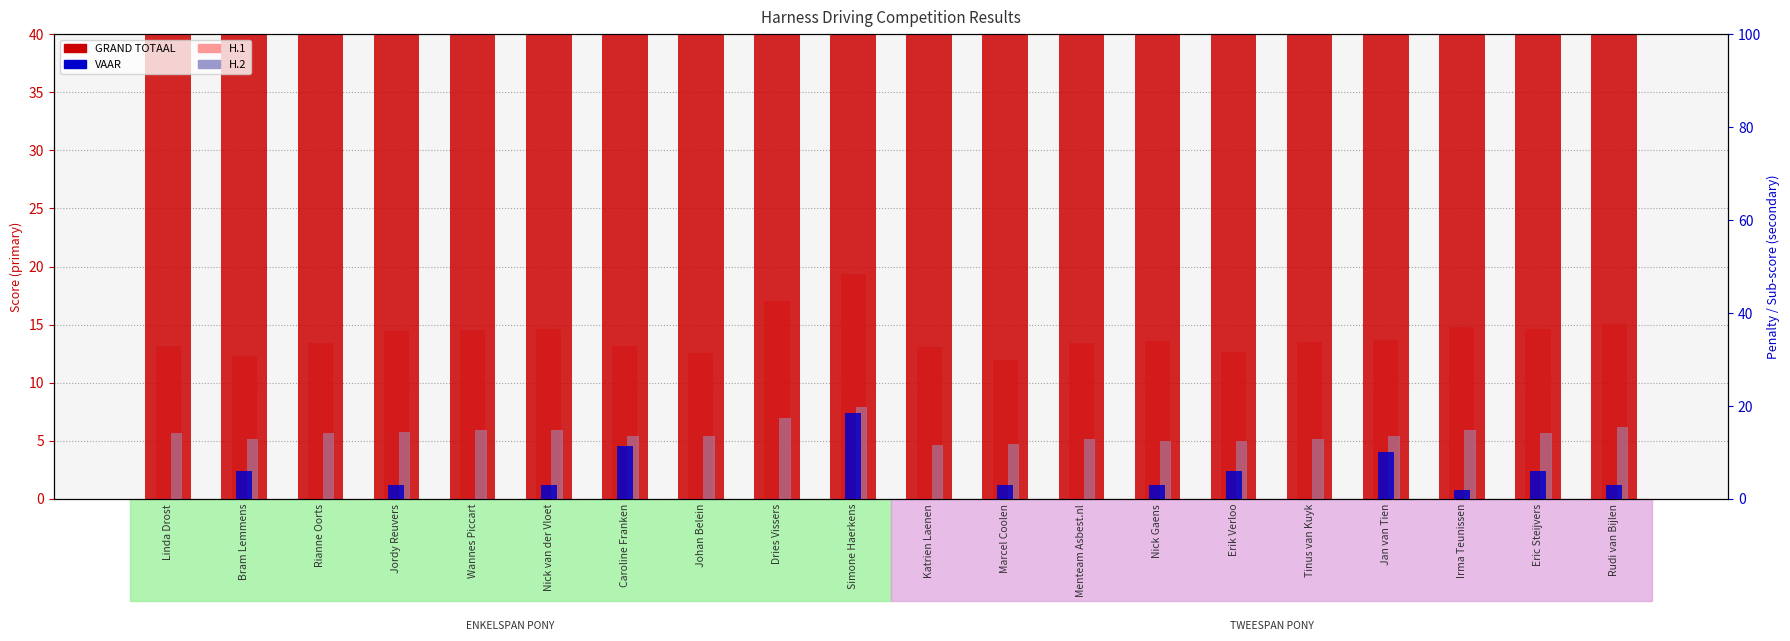

Reading left to right, list all the values displayed in this chart.

GRAND TOTAAL: 40.0	40.0	40.0	40.0	40.0	40.0	40.0	40.0	40.0	40.0	40.0	40.0	40.0	40.0	40.0	40.0	40.0	40.0	40.0	40.0
H.1: 13.2	12.3	13.4	14.5	14.6	14.6	13.2	12.5	17.0	19.4	13.1	12.0	13.4	13.6	12.6	13.5	13.7	14.8	14.6	15.1
VAAR: 0.0	6.0	0.0	3.0	0.0	3.0	11.5	0.0	0.0	18.5	0.0	3.0	0.0	3.0	6.0	0.0	10.0	2.0	6.0	3.0
H.2: 14.1	13.0	14.1	14.4	14.8	14.8	13.6	13.6	17.3	19.7	11.6	11.7	12.9	12.5	12.5	13.0	13.4	14.9	14.2	15.4